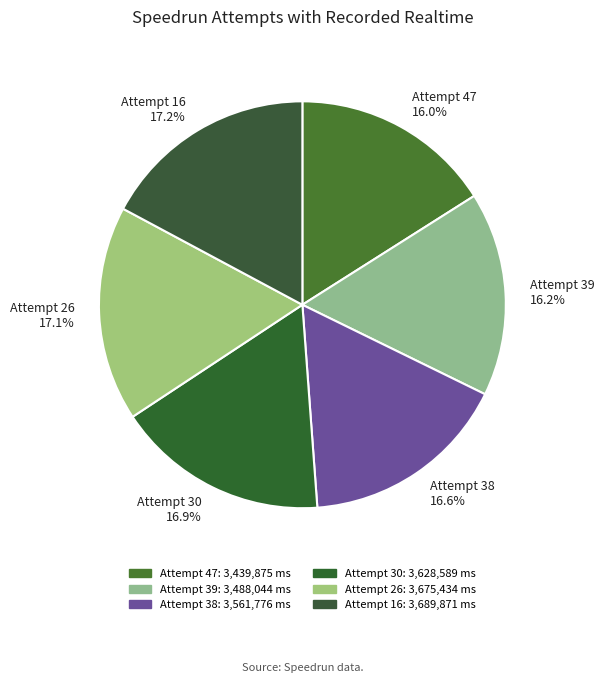

Does any single category account for the majority?

No